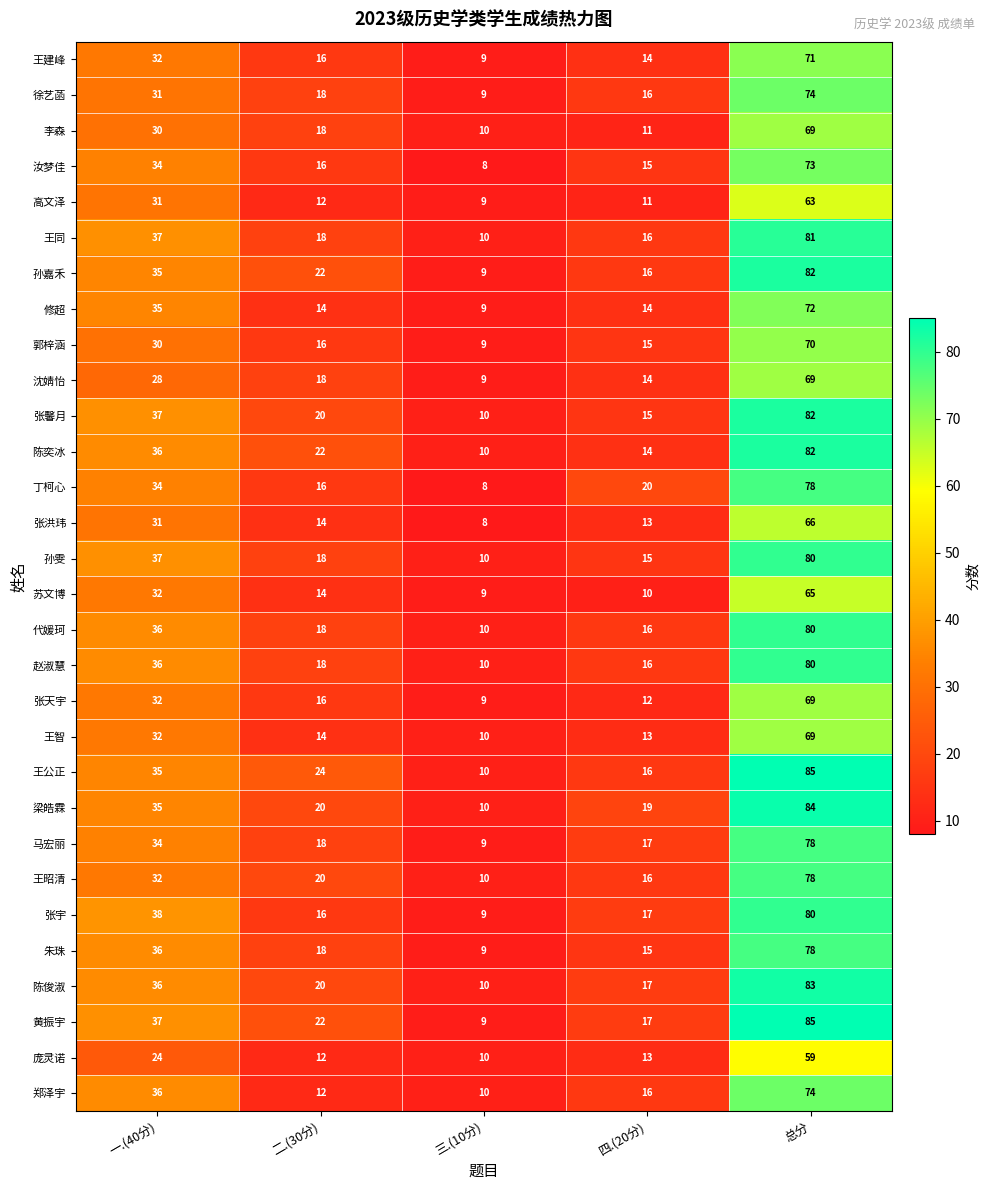

At which label does 庞灵诺 first exceed 13?

一.(40分)